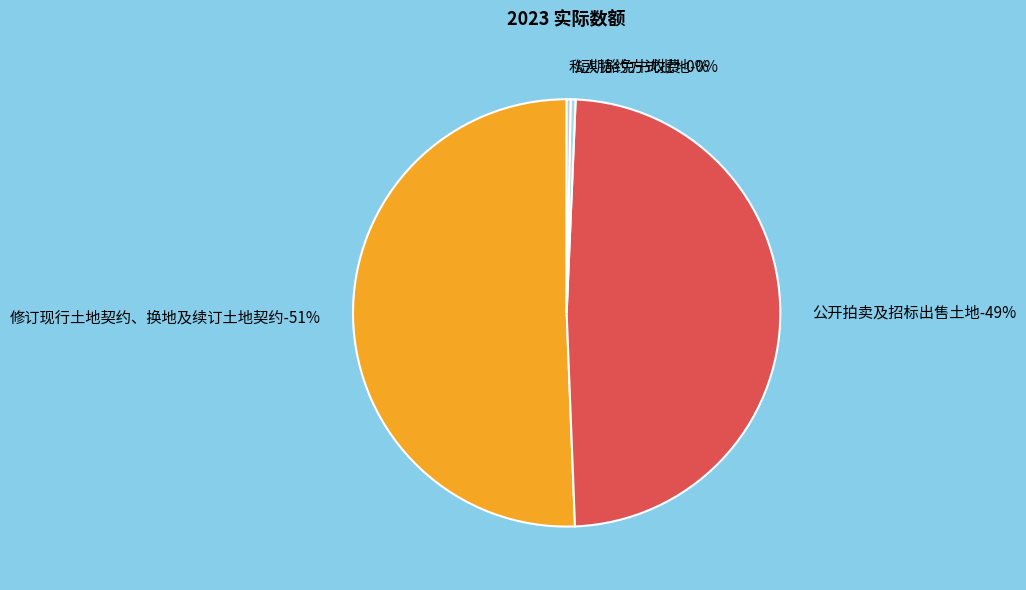

Approximately how many times larger is the value at 私人协约方式批地 compared to 短期豁免书收费?

0.8